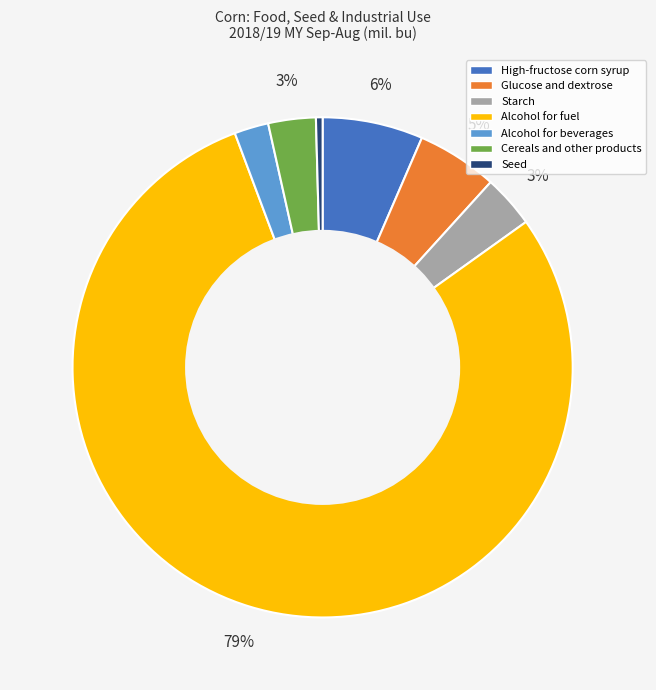

The Cereals and other products slice represents 12% of the pie. True or false?

False